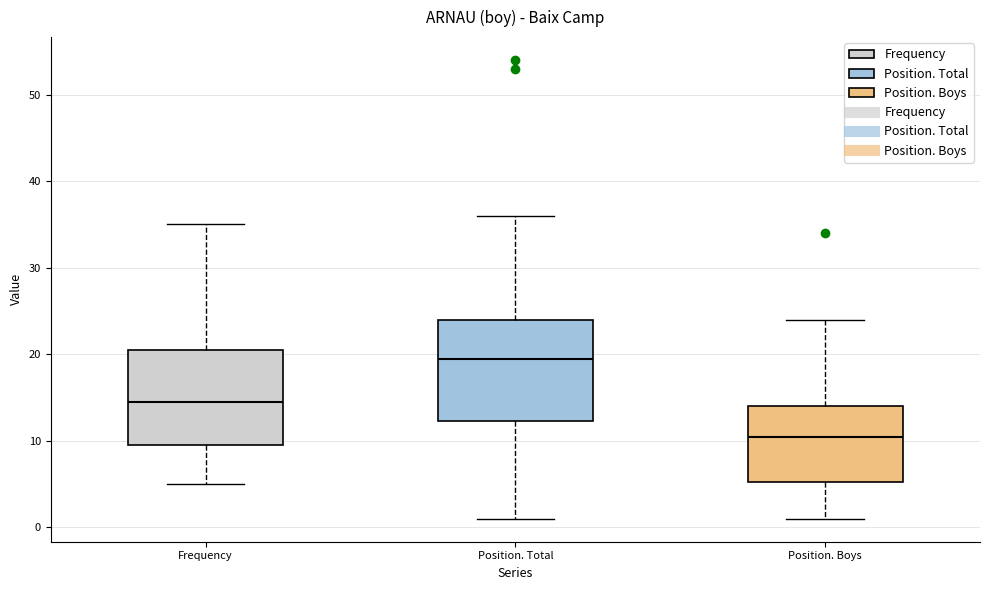

Reading left to right, transcribe this box plot: for each box, give where its median line is, the range the box spans, and where its two whiskers end, as read against the y-axis. The values are not printed on the chart, so give them approximately, as read against the axis.

Frequency: median 15, box 10 to 21, whiskers 5 to 35
Position. Total: median 20, box 12 to 24, whiskers 1 to 36
Position. Boys: median 11, box 5 to 14, whiskers 1 to 24